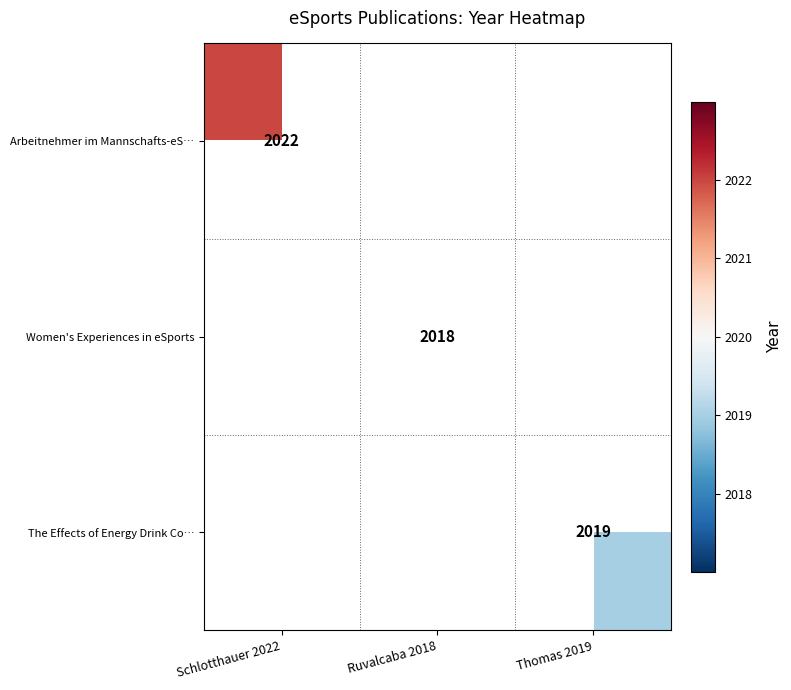

How many series are shown in this chart?

3